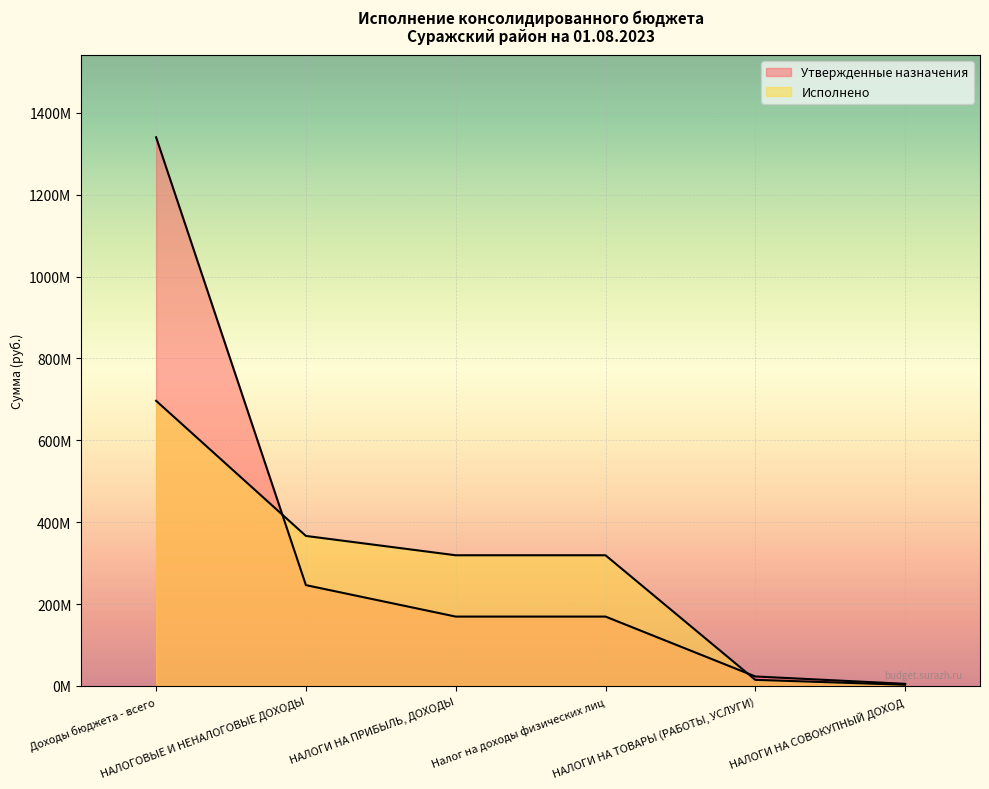

True or false: Утвержденные назначения has a value of 155893422.0 at НАЛОГОВЫЕ И НЕНАЛОГОВЫЕ ДОХОДЫ.

False